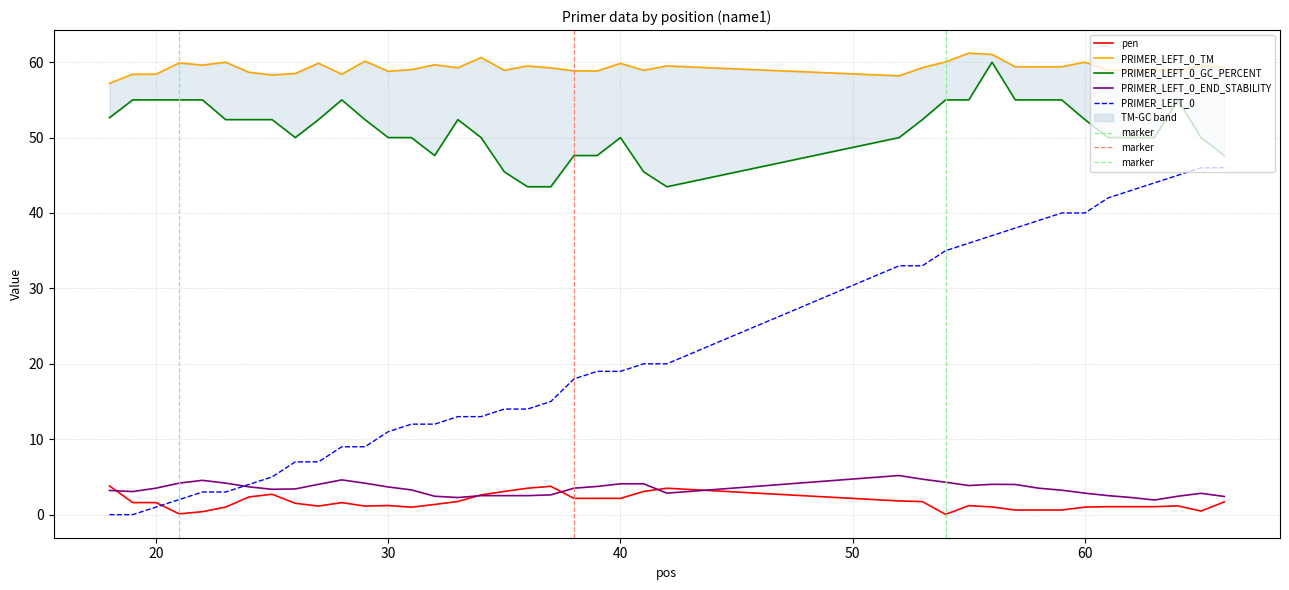

How many distinct data groups are displayed?

5